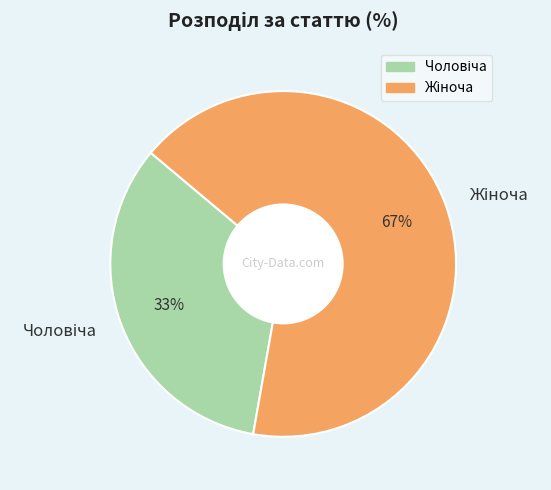

Is there a majority slice in this chart?

Yes